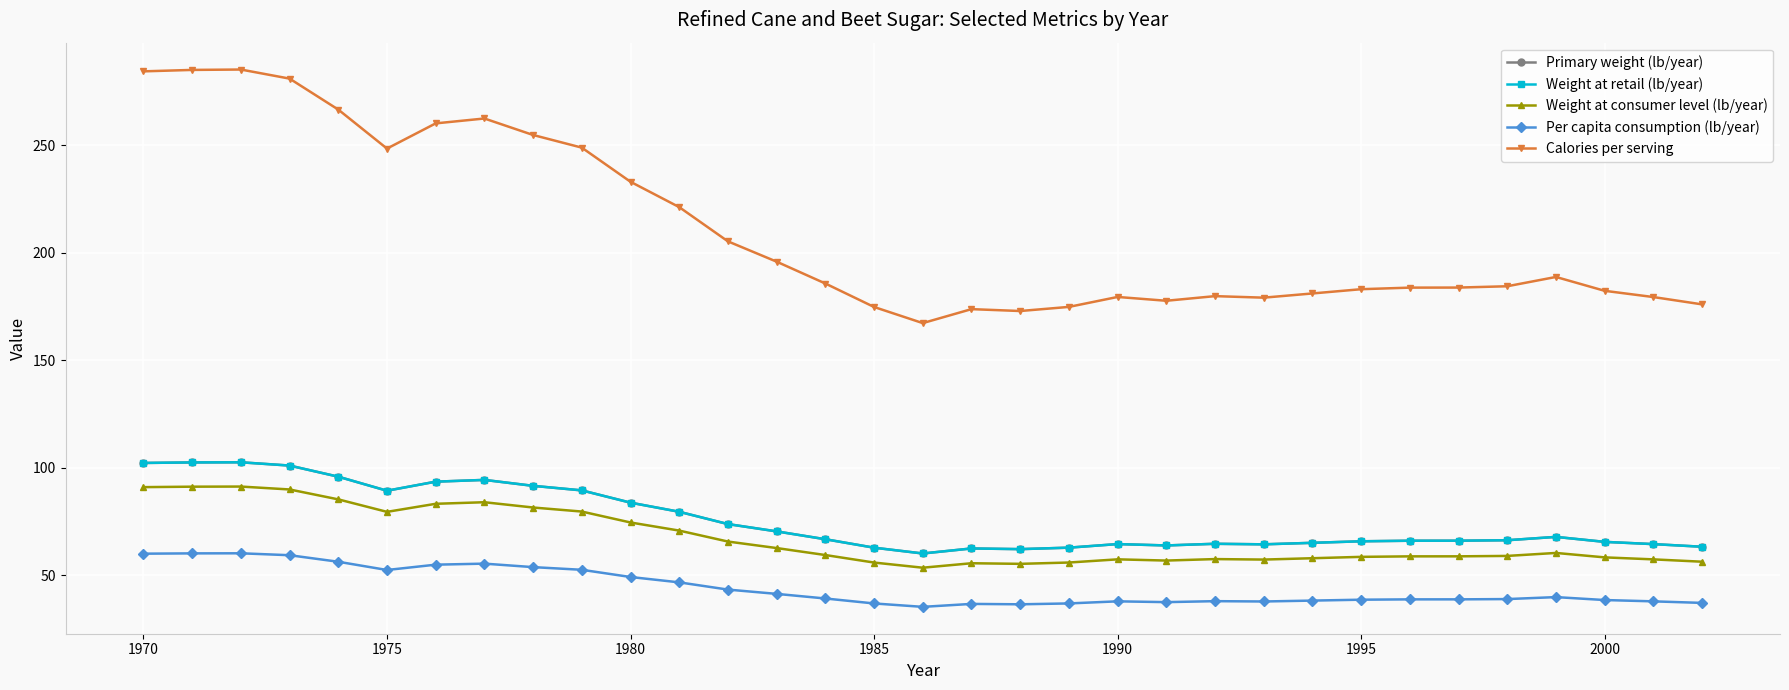

Is this an area chart (filled region under the line)?

No